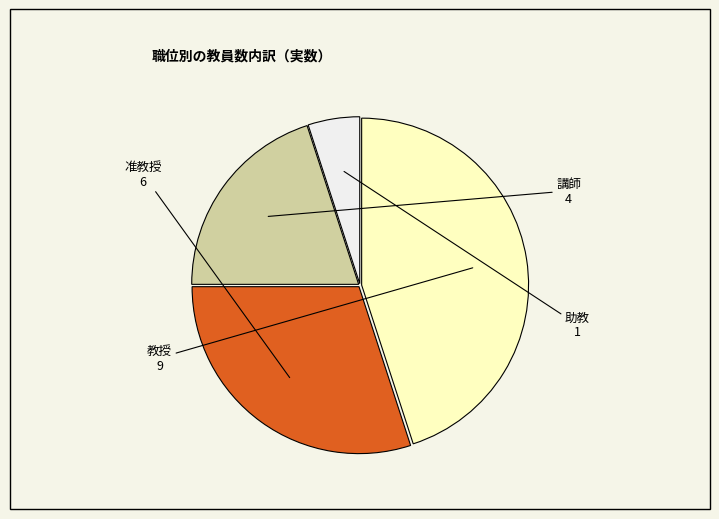

Is there any slice that represents more than half of the pie?

No